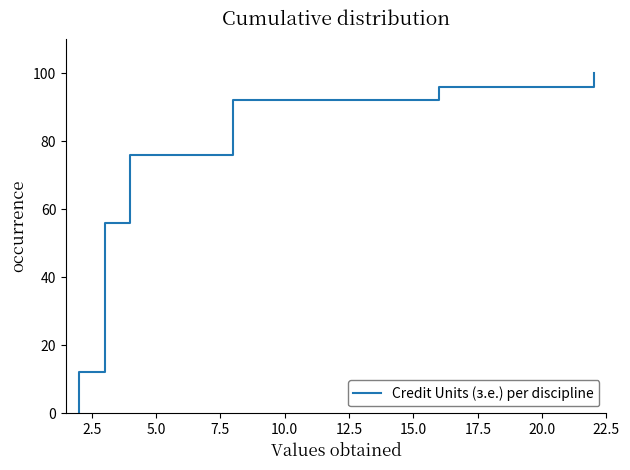

How many values are below 76?

3